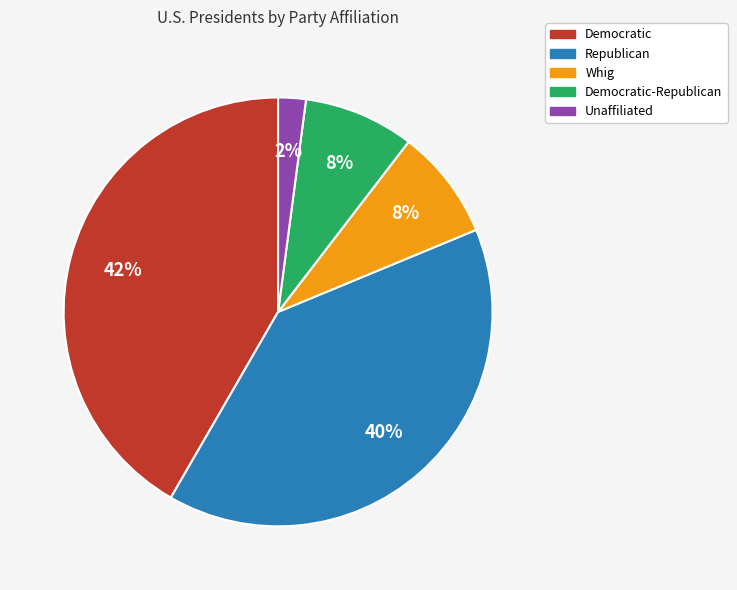

Which category has the biggest portion of the pie?

Democratic